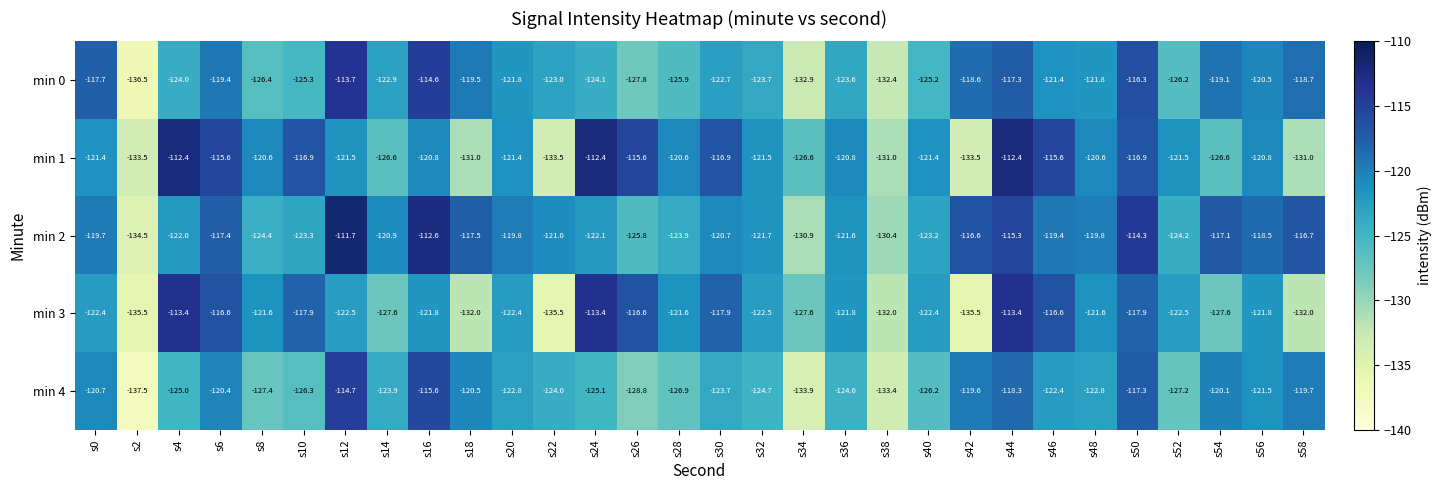

How many values in the min 1 series are below -120?

21